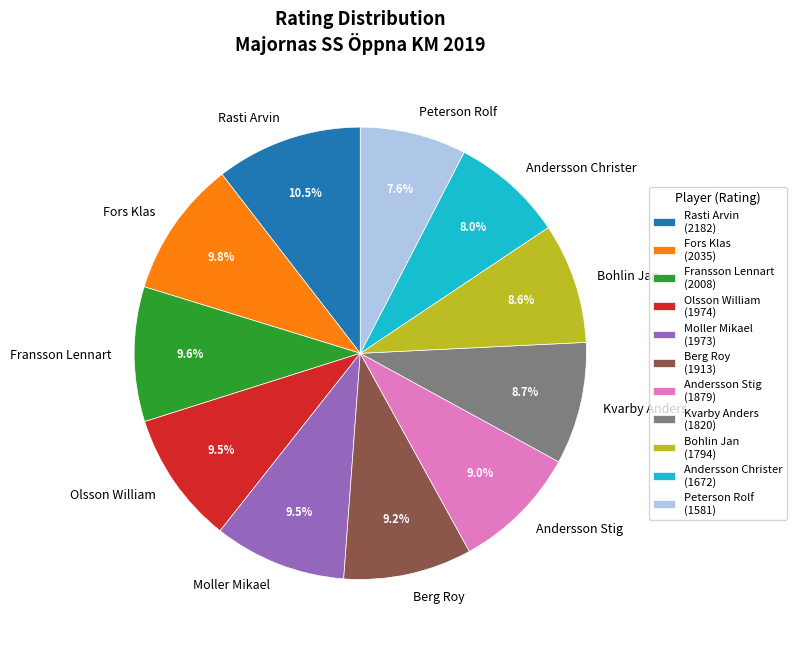

What is the total percentage of Berg Roy and Andersson Christer?

17.2%